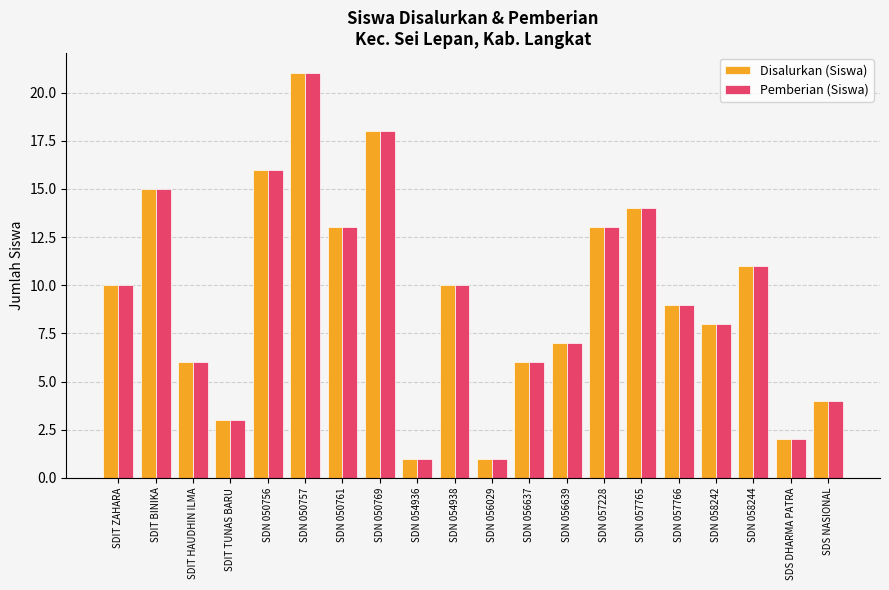

At which category is the sum across all series the highest?

SDN 050757